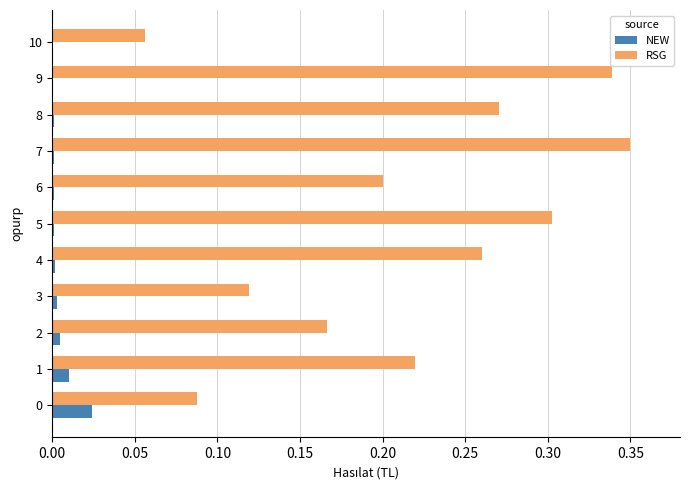

At which category does the chart reach its peak across all series?

7